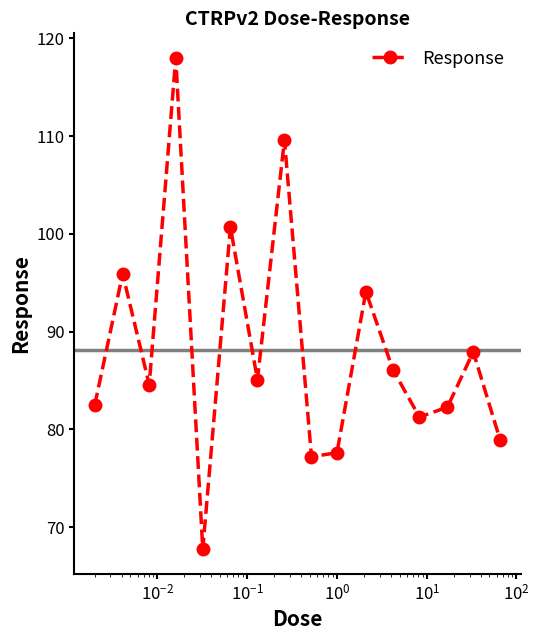

True or false: there are more than 1 points higher than both neighbors.

True